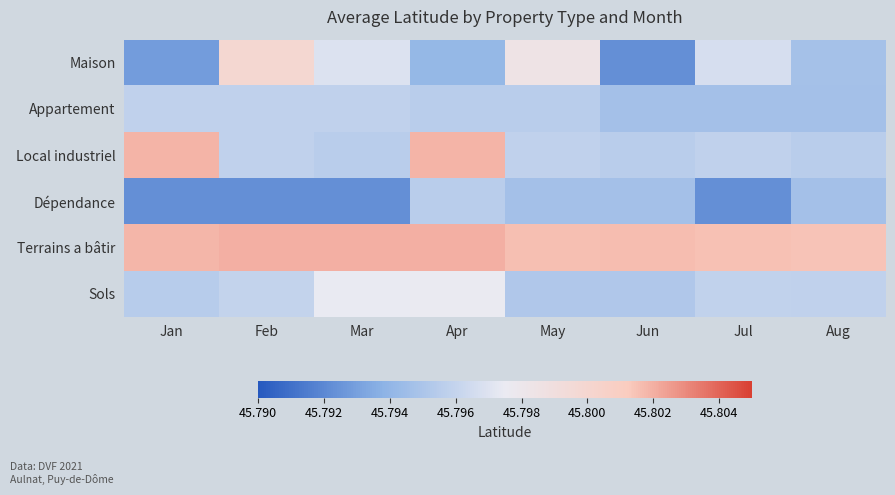

Which series has the largest range (max minus min)?

Maison